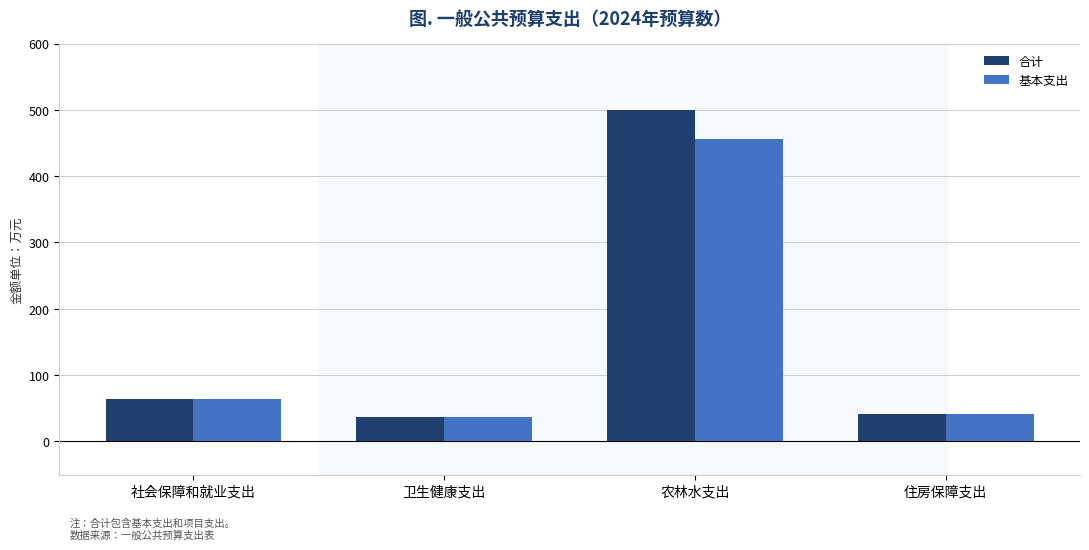

Reading left to right, list all the values displayed in this chart.

合计: 社会保障和就业支出=64.4	卫生健康支出=36.8	农林水支出=500.3	住房保障支出=41.3
基本支出: 社会保障和就业支出=64.4	卫生健康支出=36.8	农林水支出=455.3	住房保障支出=41.3